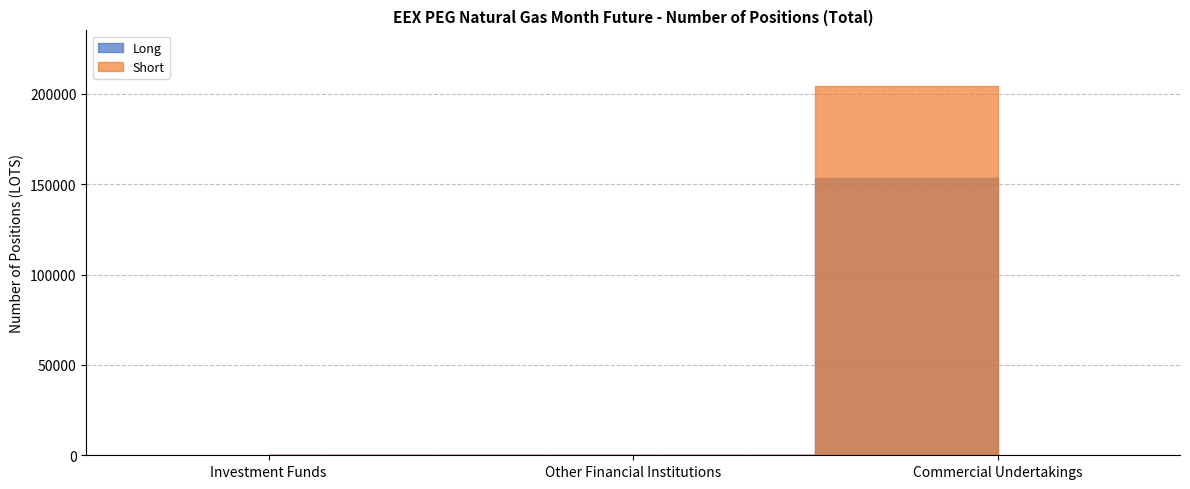

What is the maximum value shown in the chart?

204471